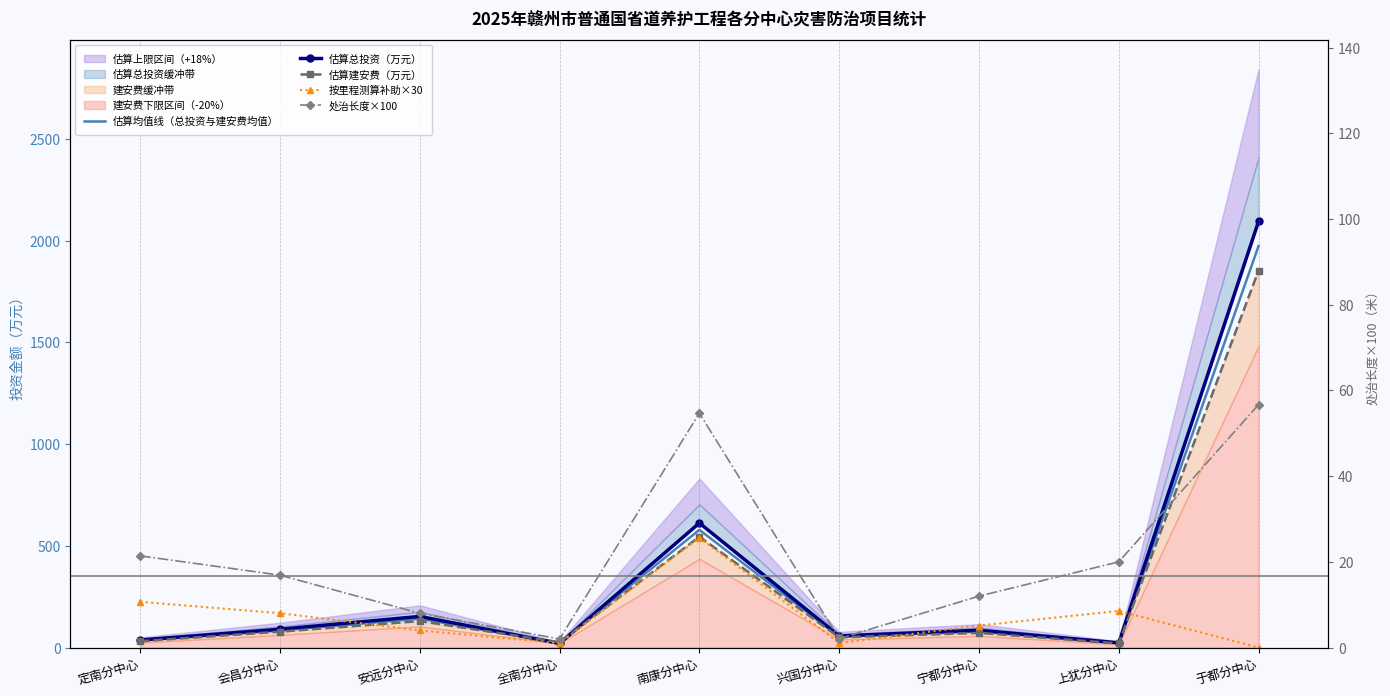

How many lines are shown in the chart?

5